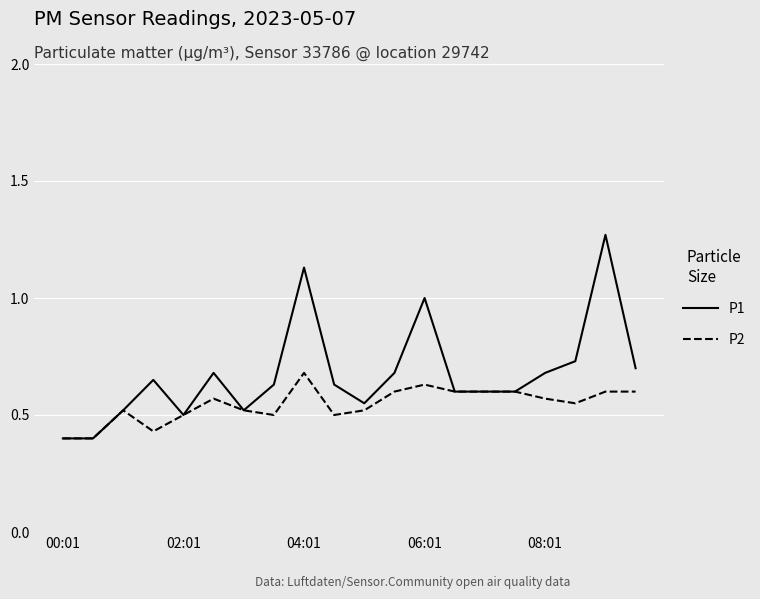

Which series has the largest range (max minus min)?

P1